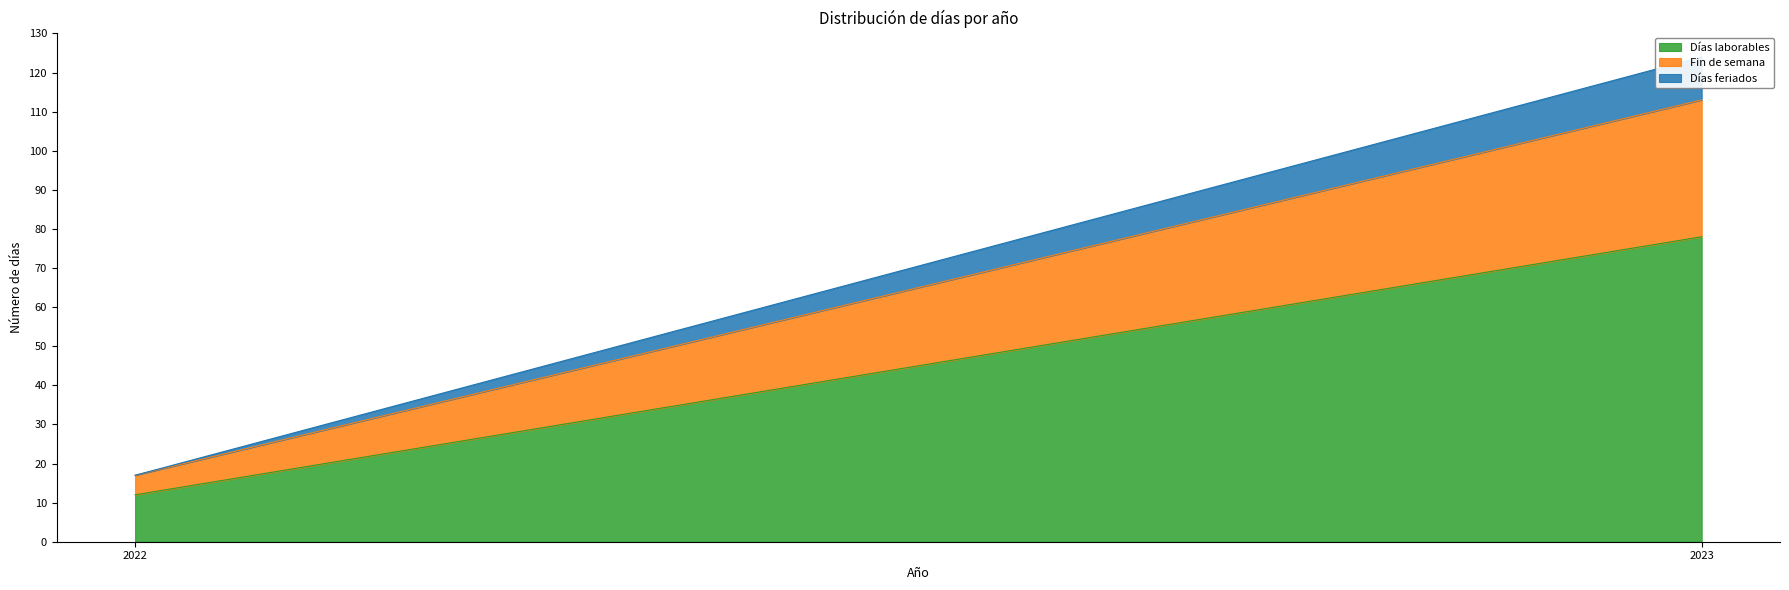

What is the difference between the maximum and minimum values in the Días laborables series?

66